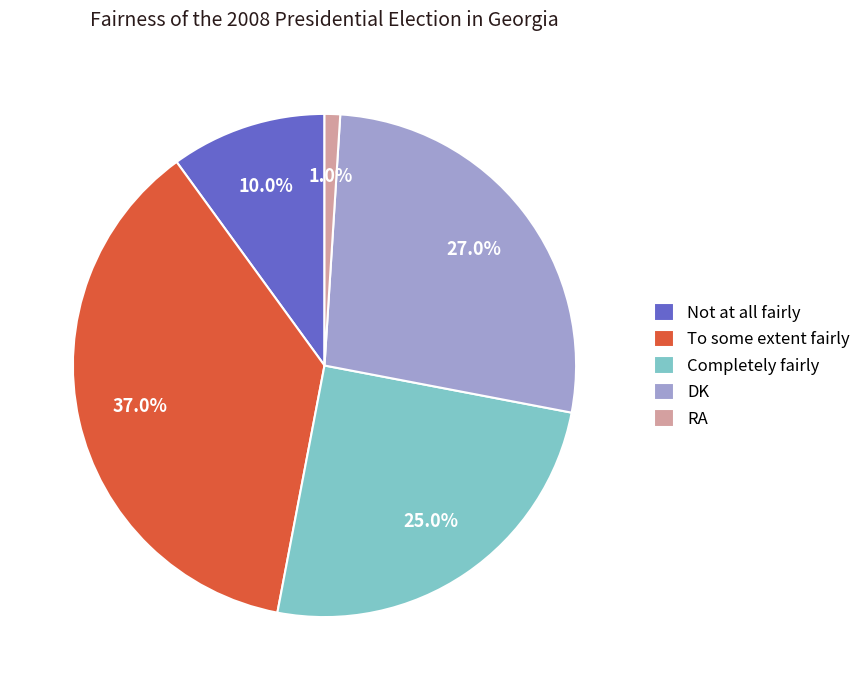

Between Not at all fairly and Completely fairly, which is larger?

Completely fairly